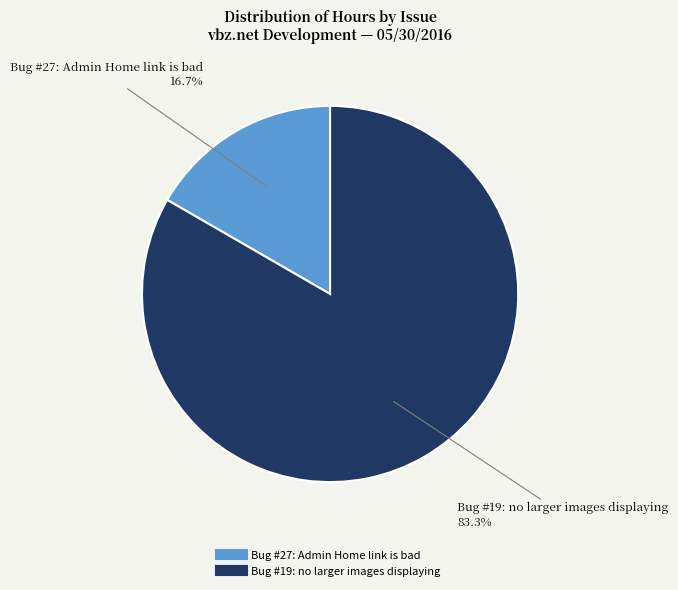

The Bug #27: Admin Home link is bad slice represents 17% of the pie. True or false?

True